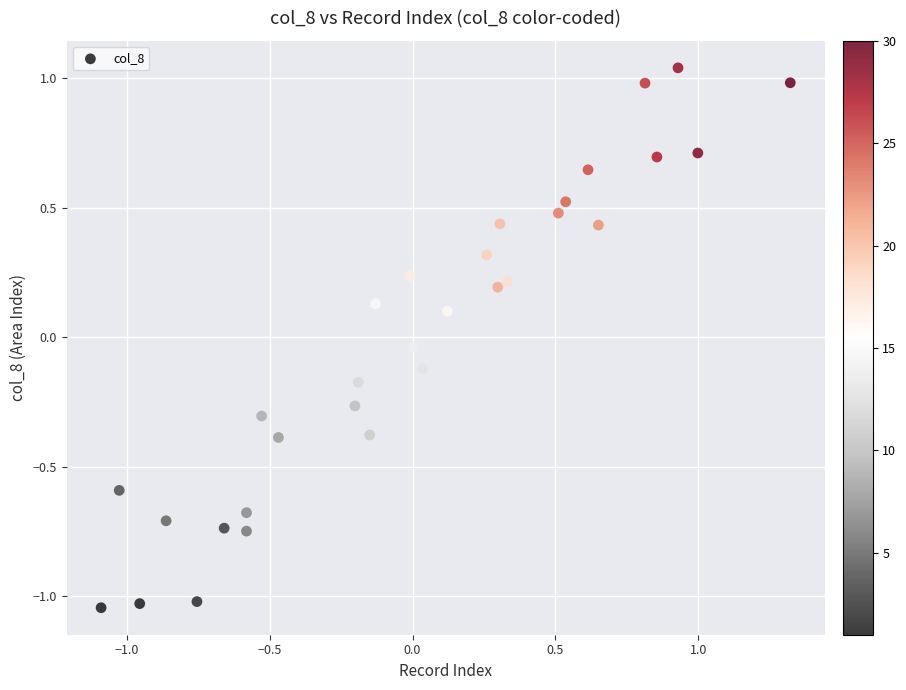

What is the range of Y values (max minus min)?

2.1